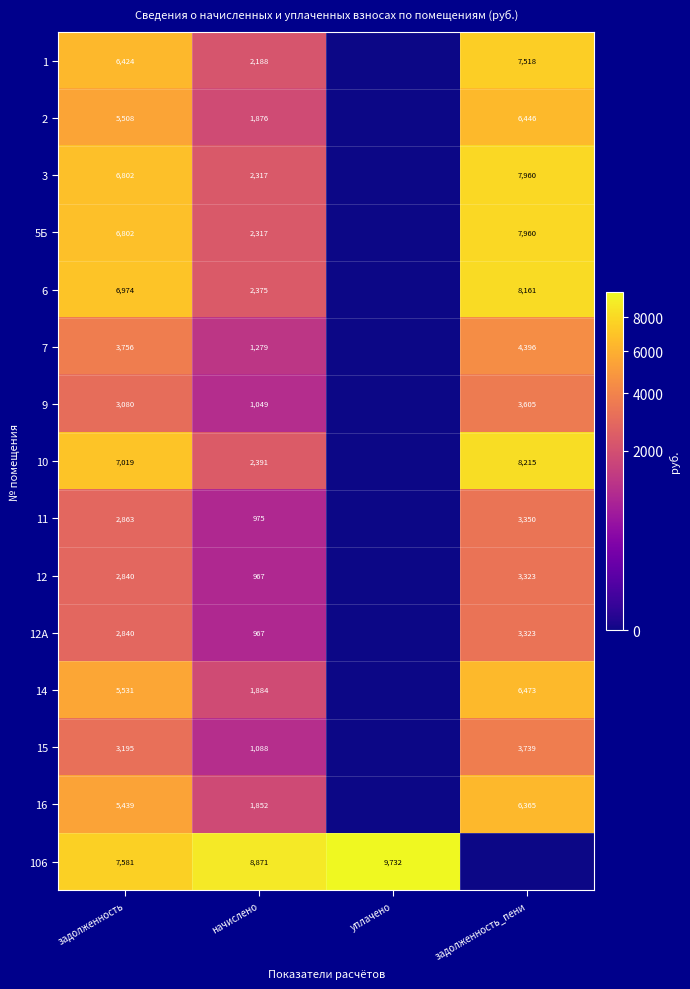

What is the sum of the 12 values at начислено and задолженность?

3807